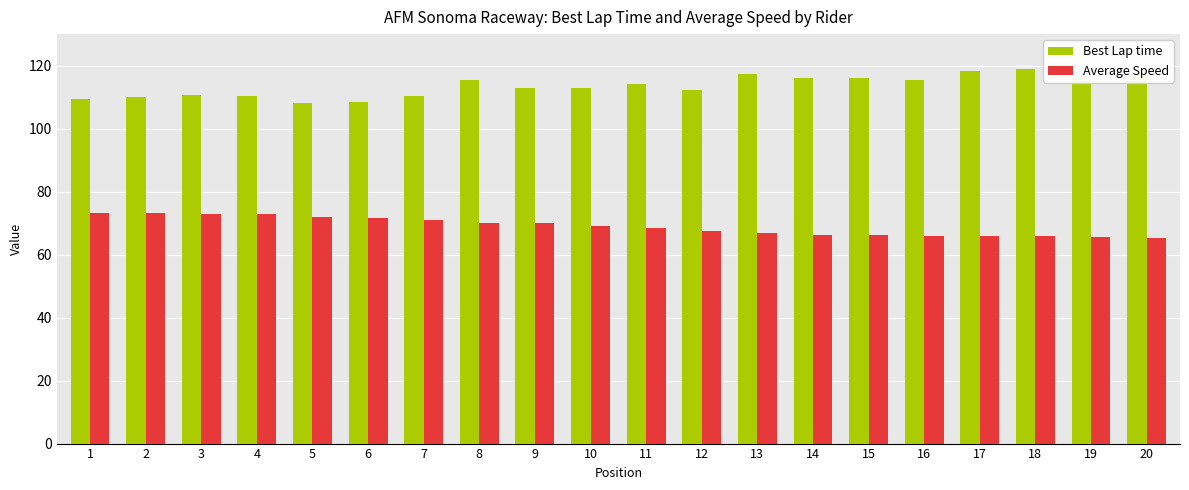

At how many categories does at least one series exceed 72?

20